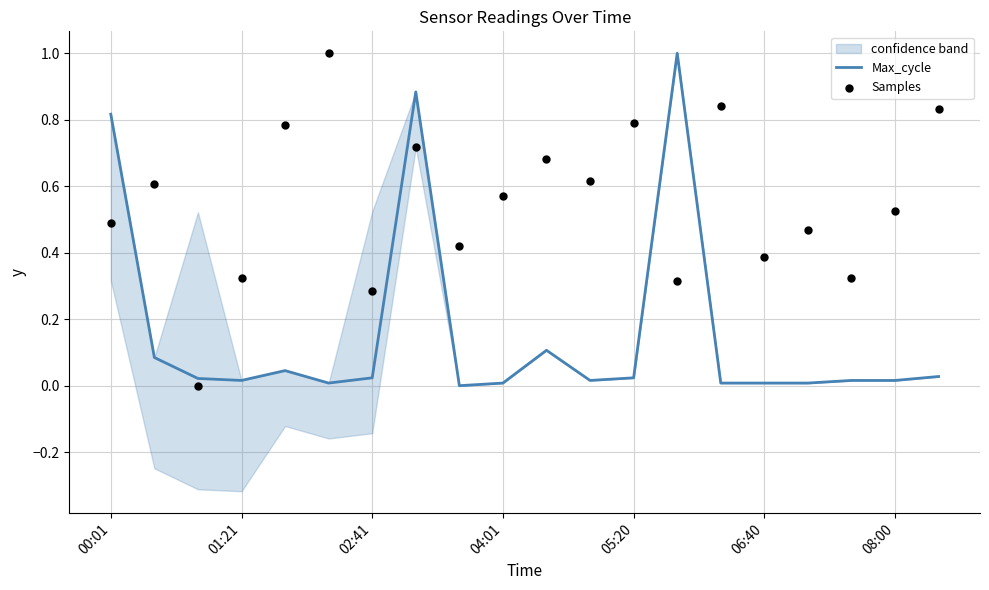

Which series has the largest total across all categories?

Samples